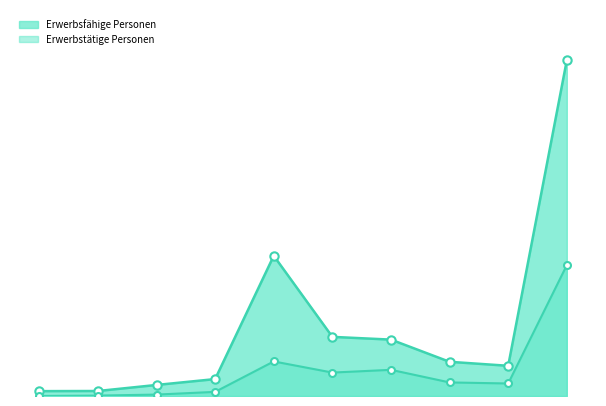

True or false: Erwerbstätige Personen has a value of 90 at > 18 <= 24 Monate.

True